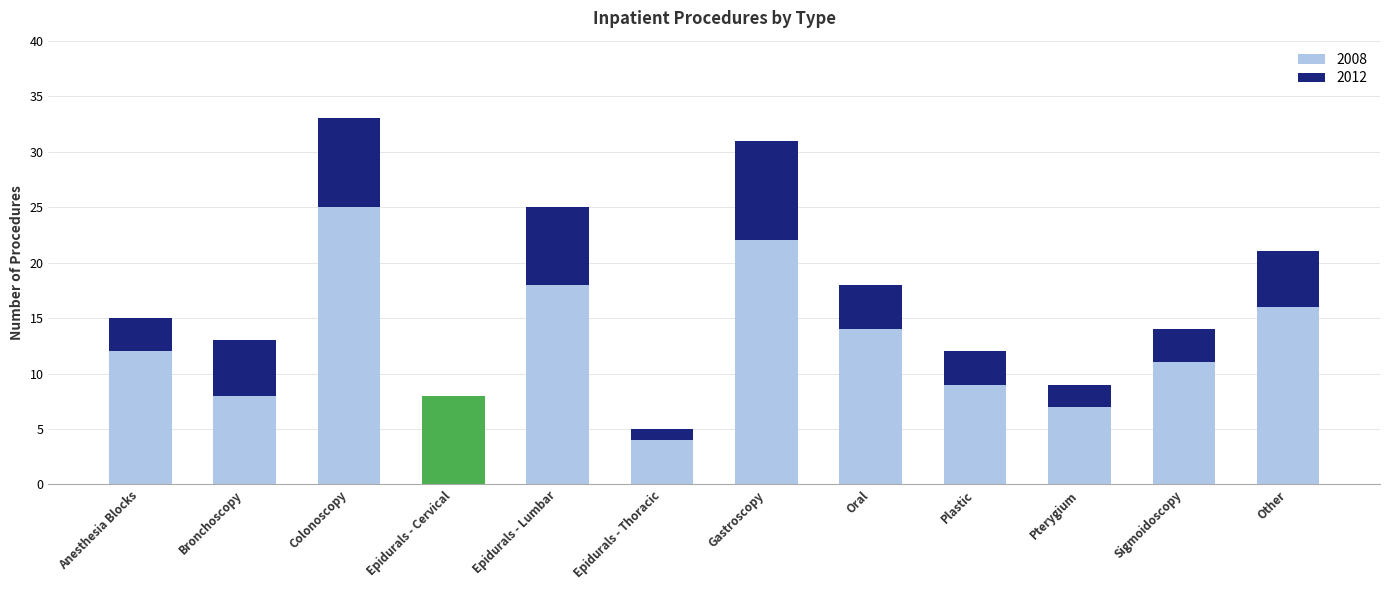

Which has a higher value, Epidurals - Cervical or Epidurals - Thoracic?

Epidurals - Cervical